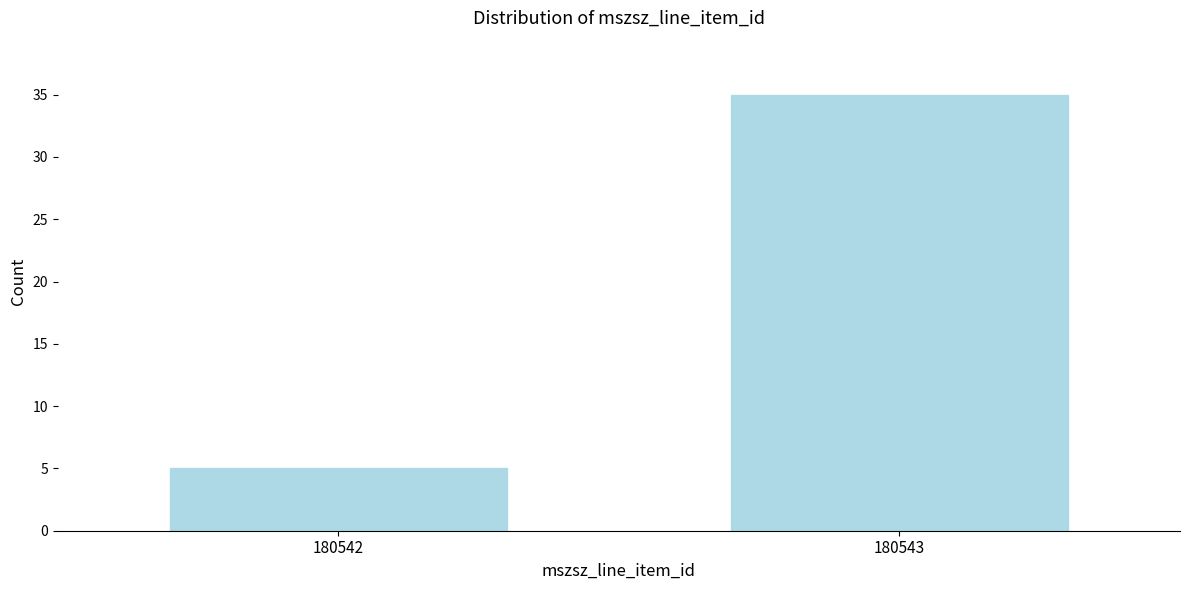

Reading right to left, transcribe all the data shown in this chart.

35	5